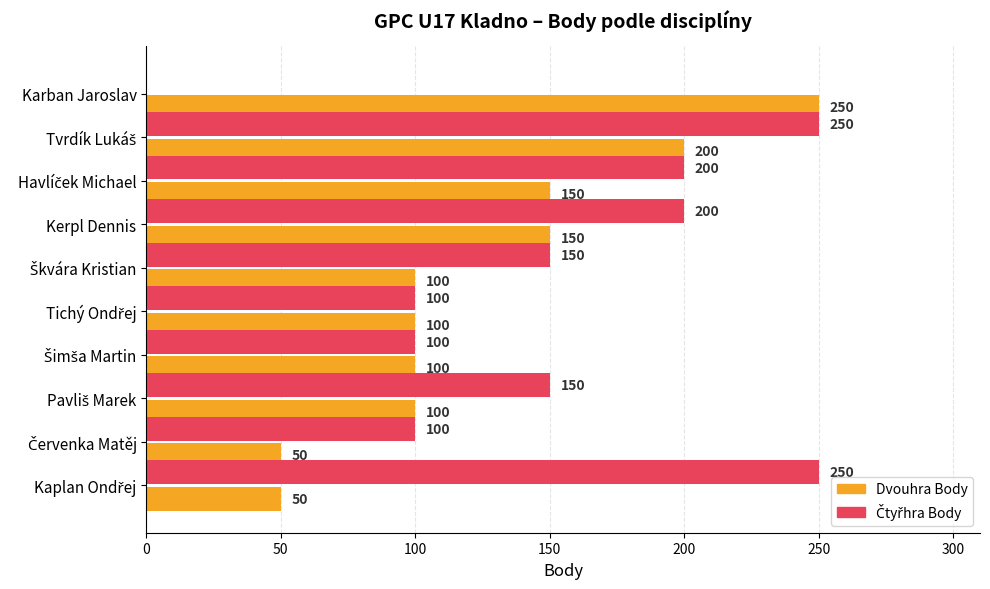

The value of Dvouhra Body at Kerpl Dennis is 195. True or false?

False